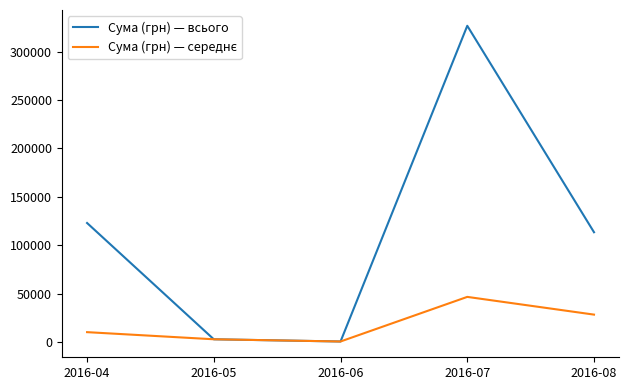

What is the maximum value shown in the chart?

326555.7